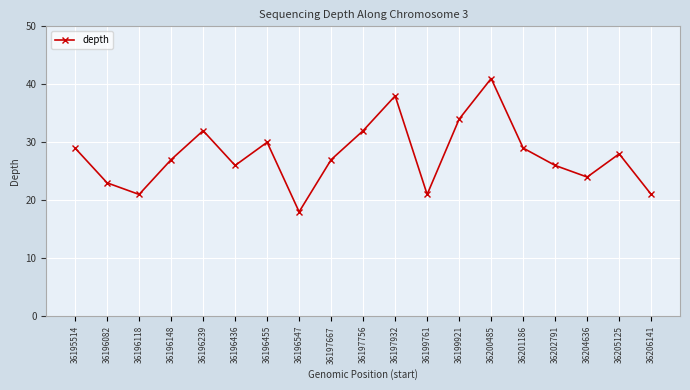

What is the difference between the values at 36195514 and 36200485?

12